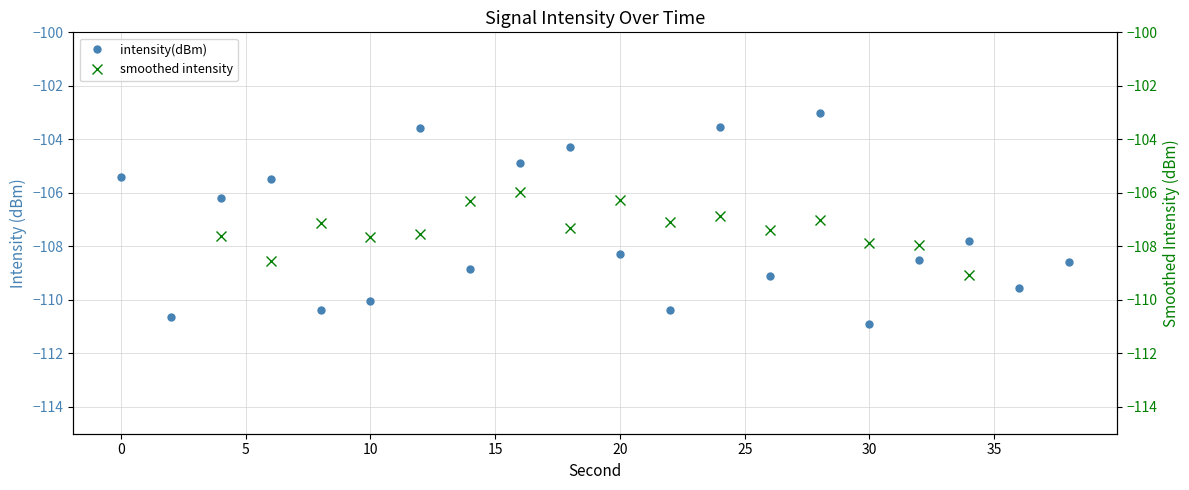

Count the number of categories in the chart.

20